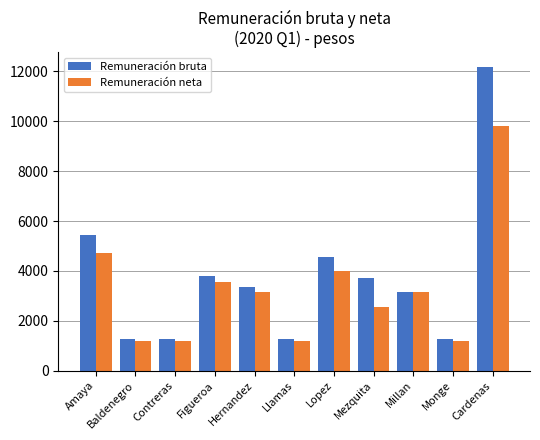

At which label does Remuneración neta first exceed 3146?

Amaya